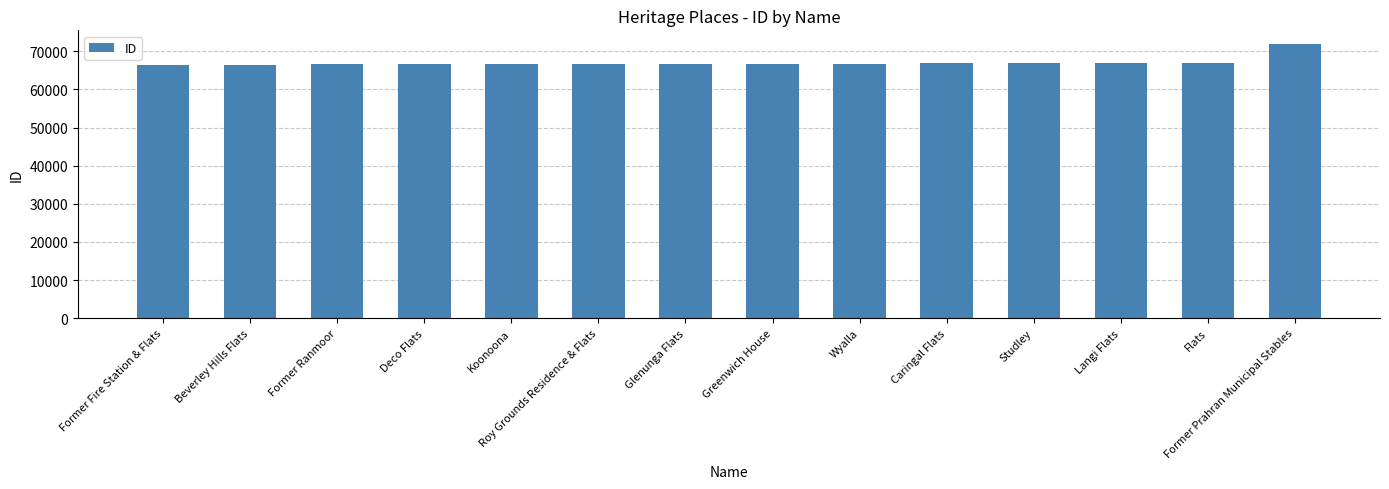

True or false: the data shows 102019 at Deco Flats.

False